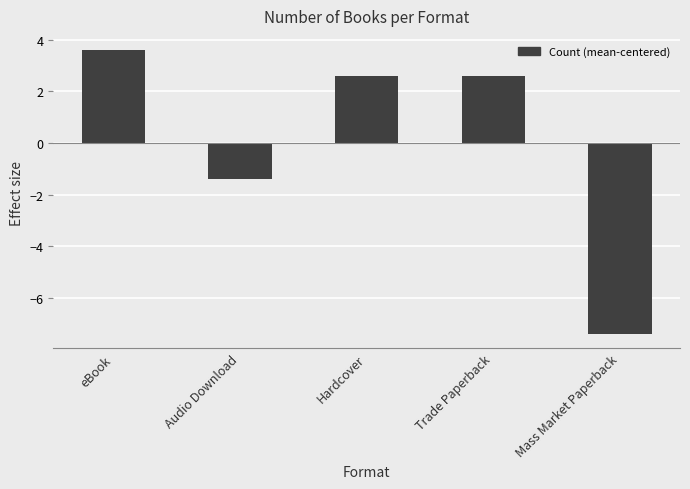

The chart shows a value of 2.6 at Hardcover. True or false?

True